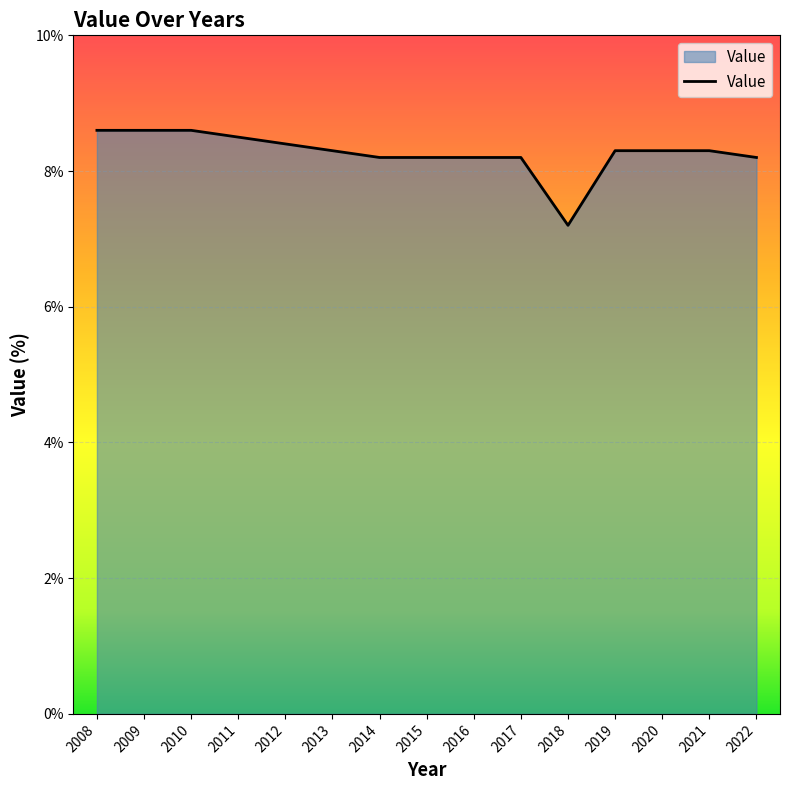

Is it true that the value at 2017 is 5.7?

False